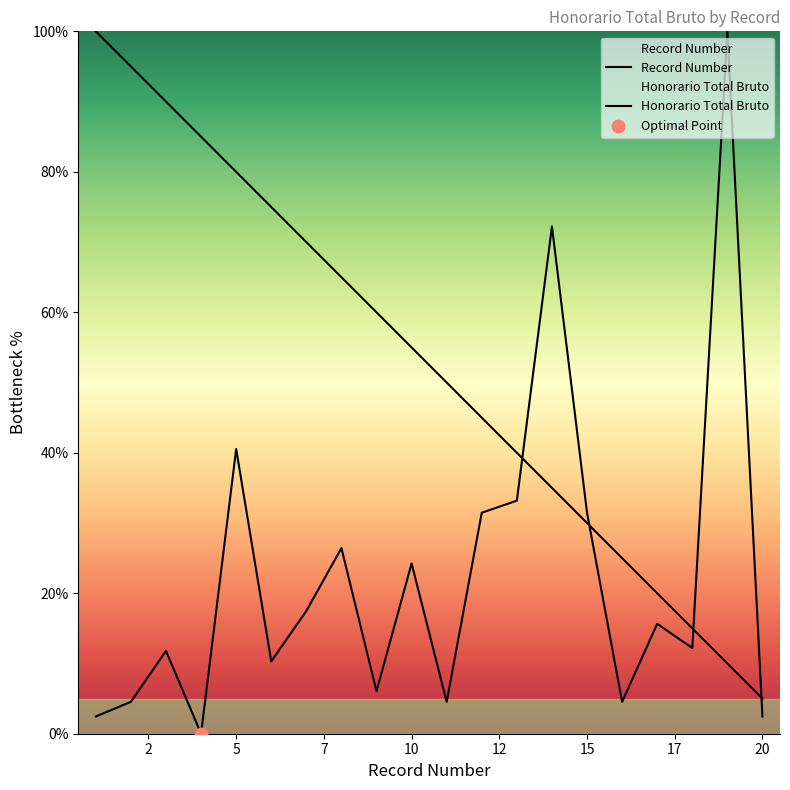

Which series has the largest total across all categories?

Record Number